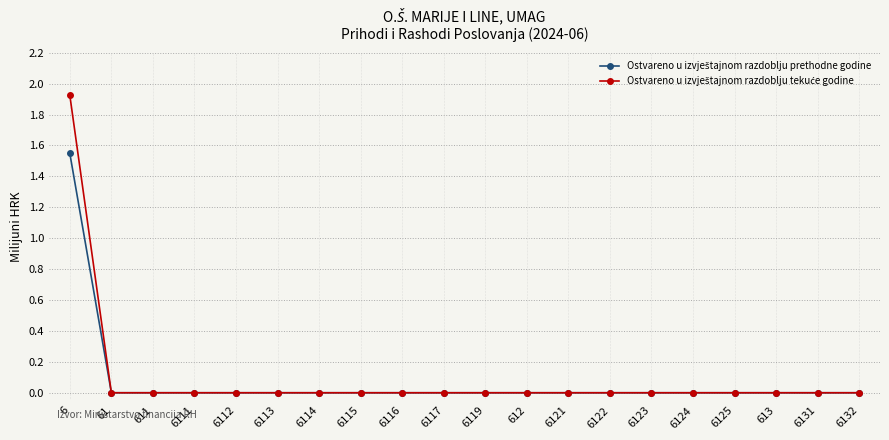

How many lines are shown in the chart?

2